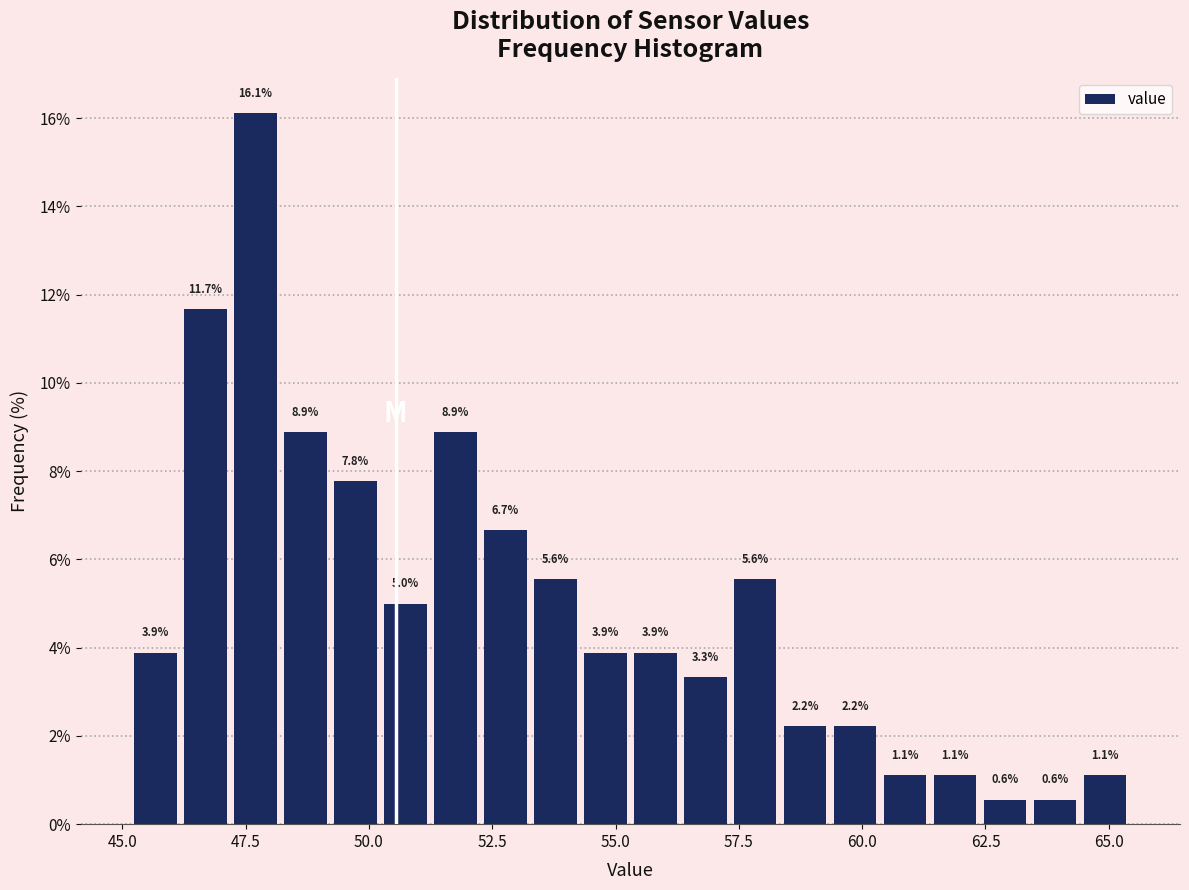

Around what value on the x-axis is the tallest bar? Give the approximate position of its centre, as read against the axis.

47.5